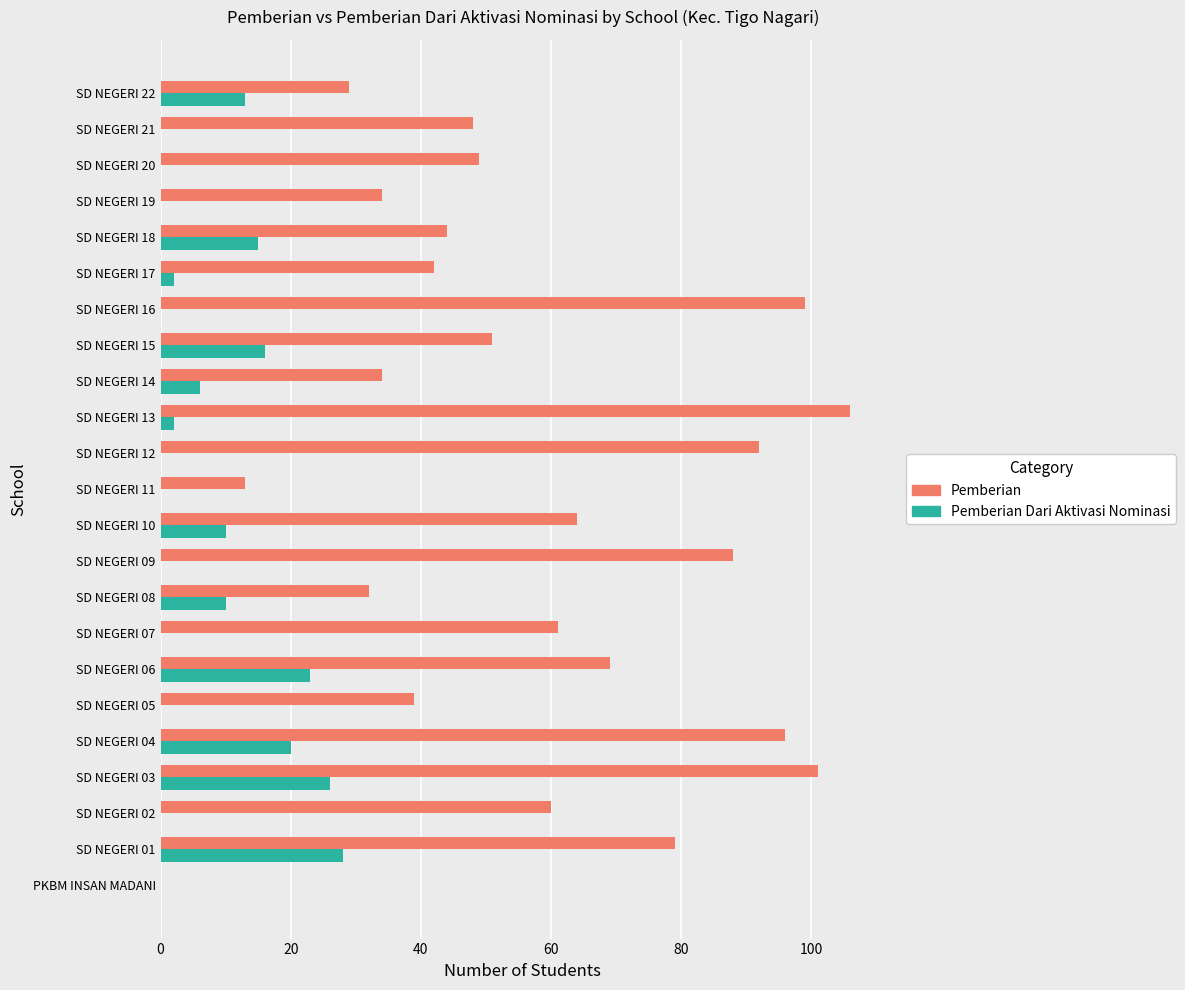

What is the sum of all Pemberian values?

1330